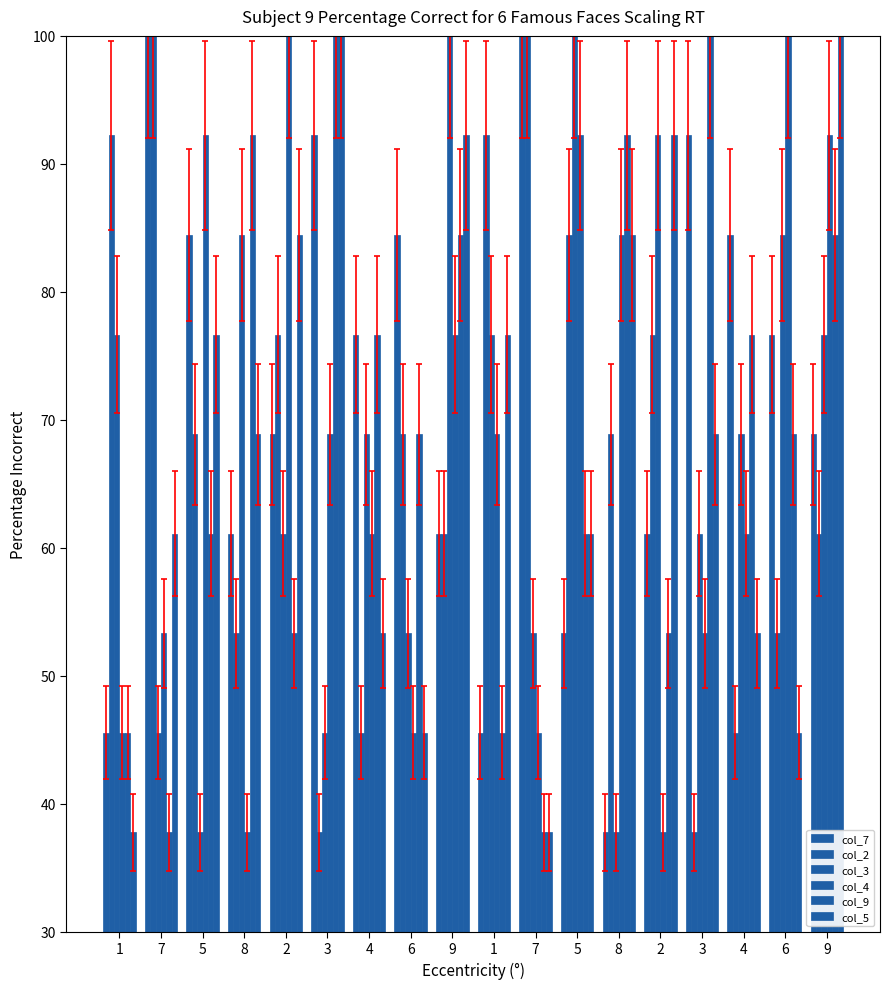

Which series has the largest range (max minus min)?

col_7